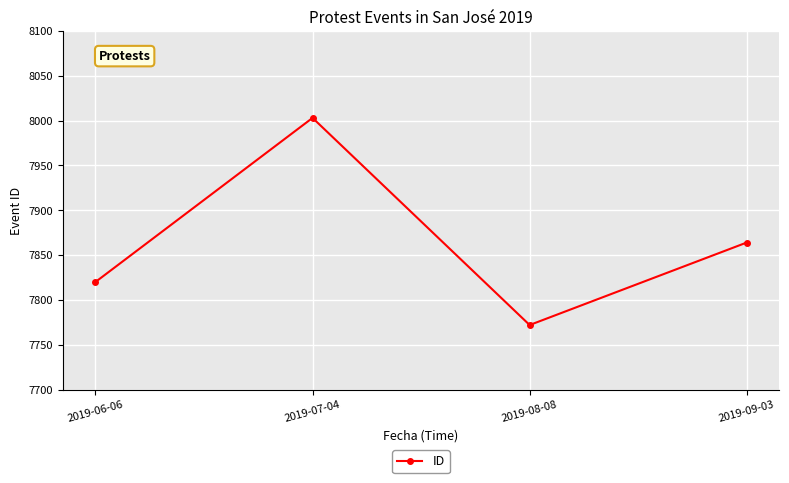

What is the ratio of the value at 2019-09-03 to the value at 2019-08-08?

1.0